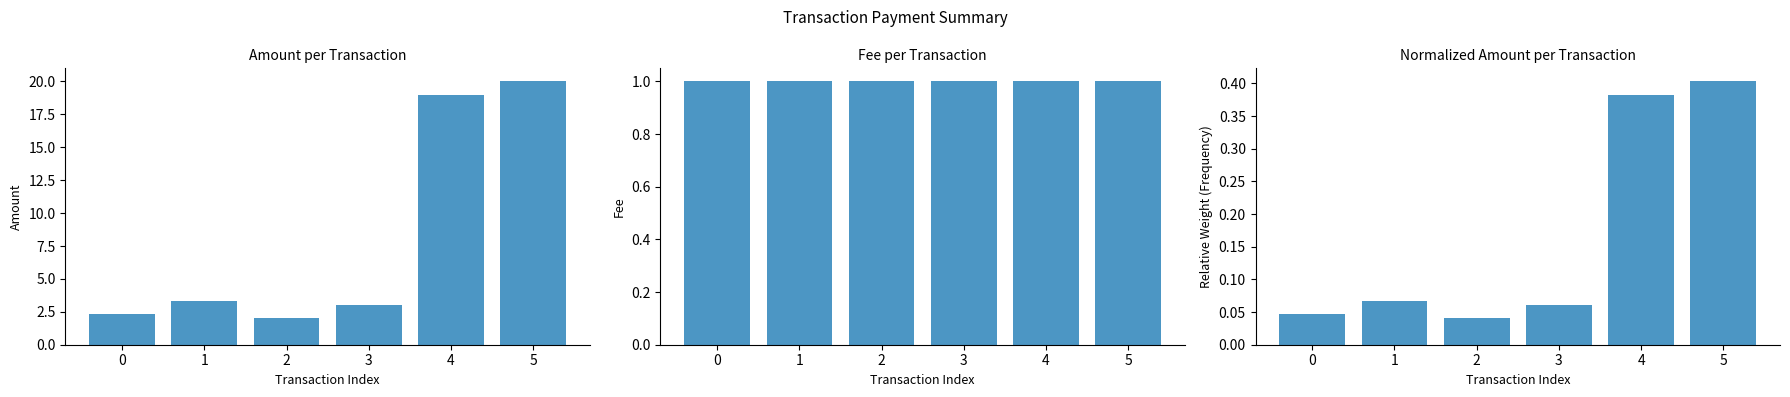

At which label does Amount first exceed 3?

1